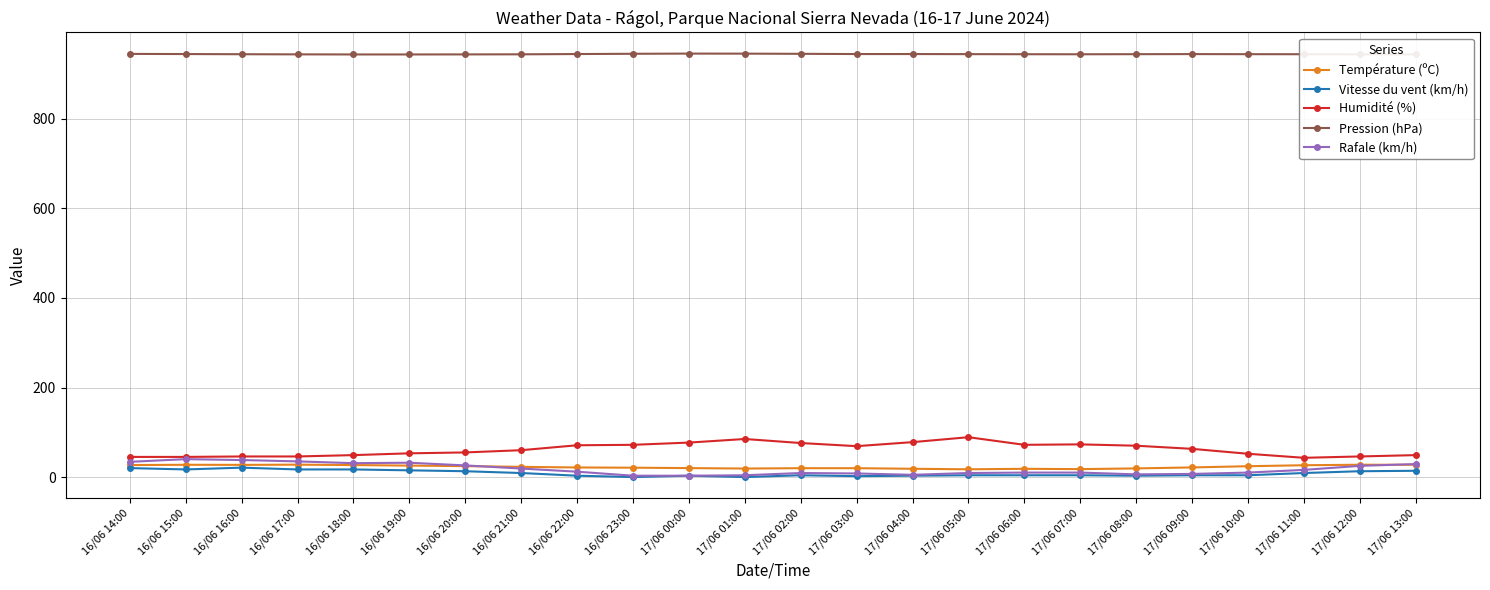

What is the difference between the Température (ºC) values at 16/06 16:00 and 17/06 06:00?

8.8